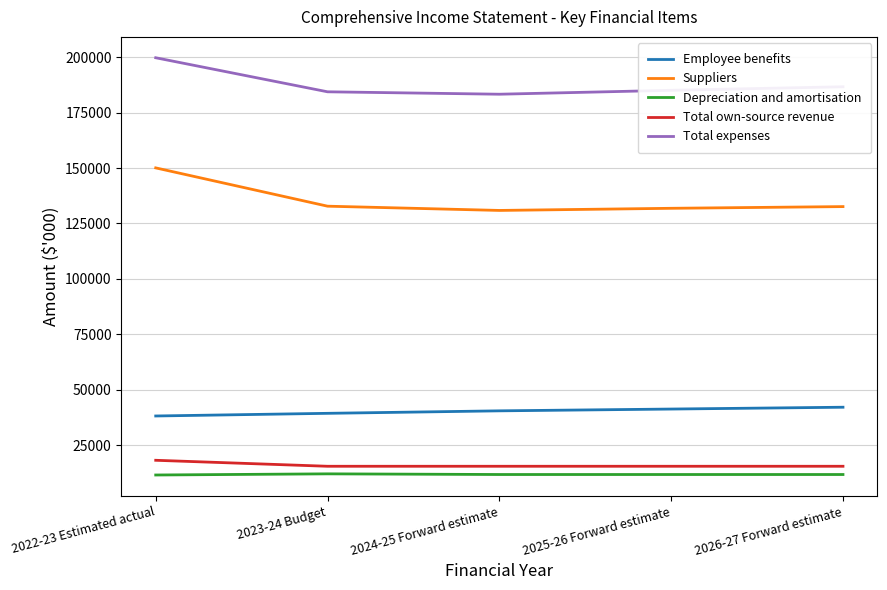

True or false: Suppliers and Employee benefits intersect in this chart.

False